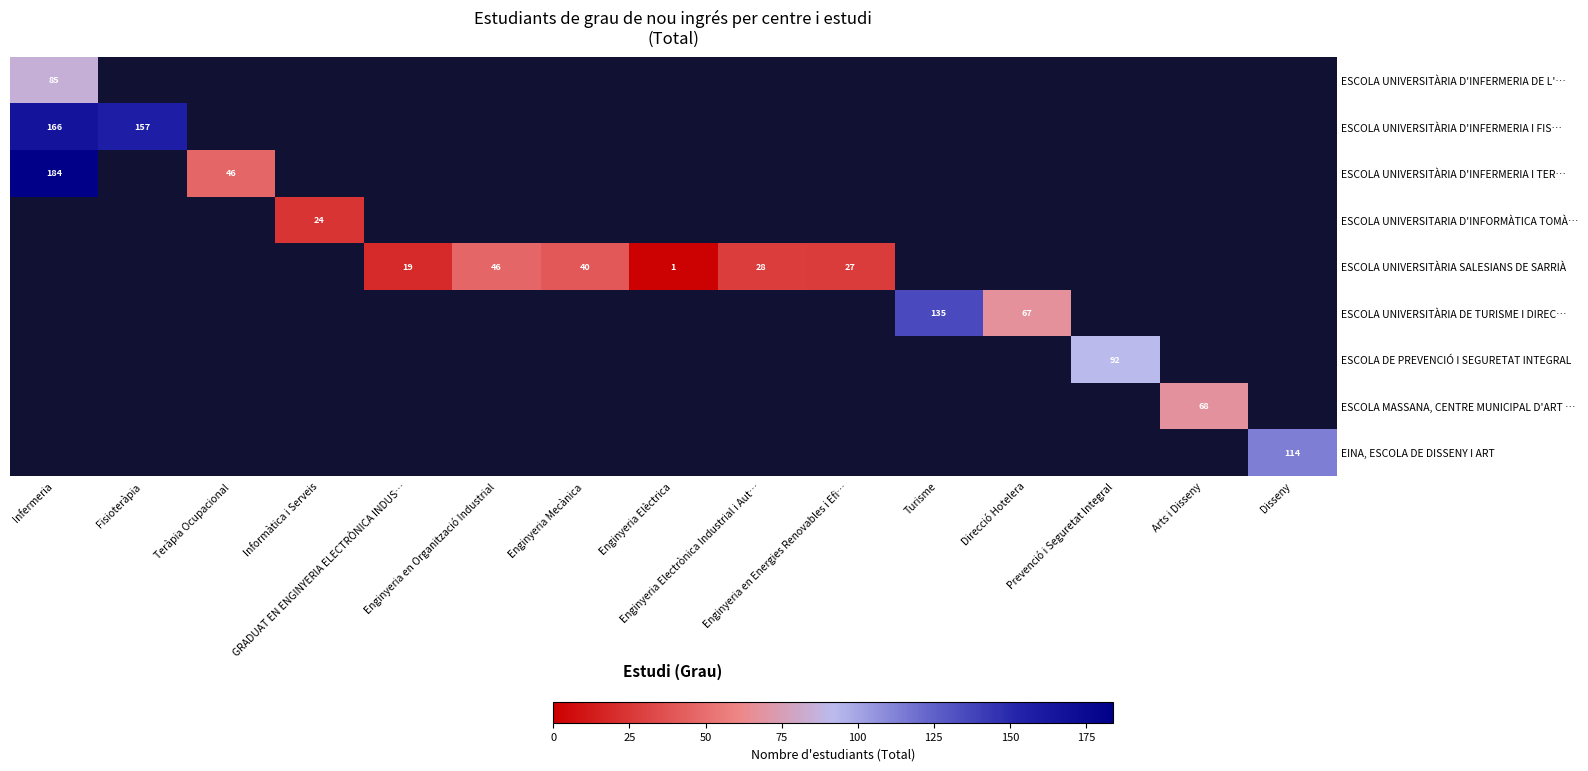

Count the number of data series in this chart.

9